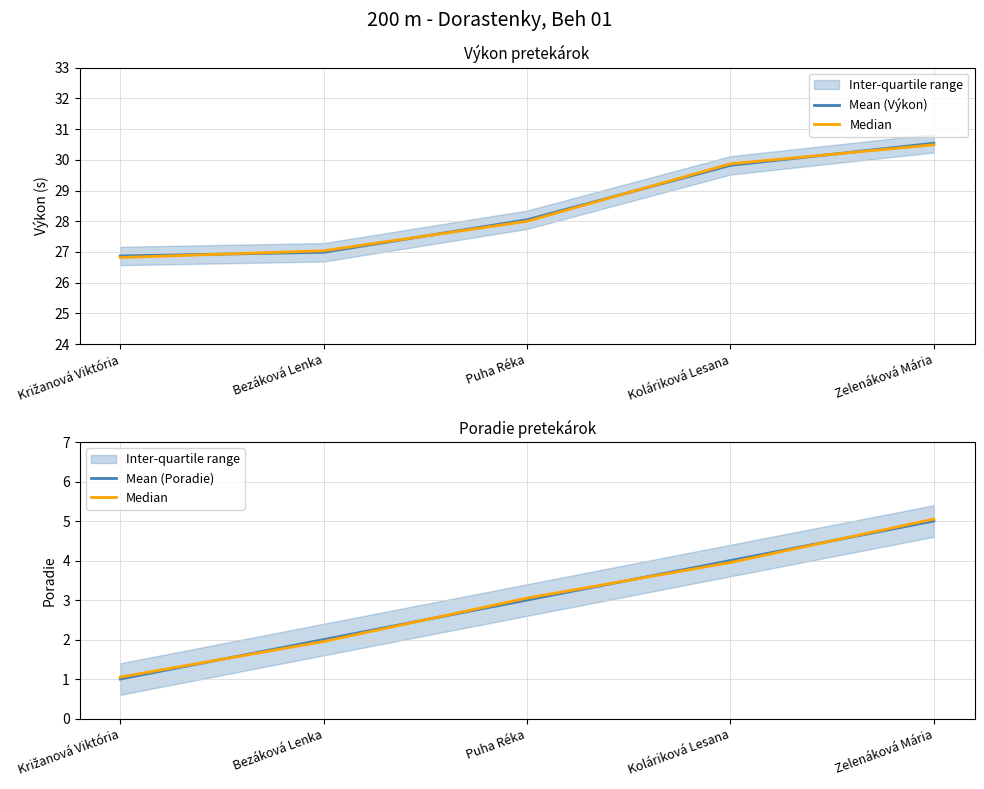

Rank the series by their maximum value, from lowest to highest.

Mean (Poradie), Median, Mean (Výkon)